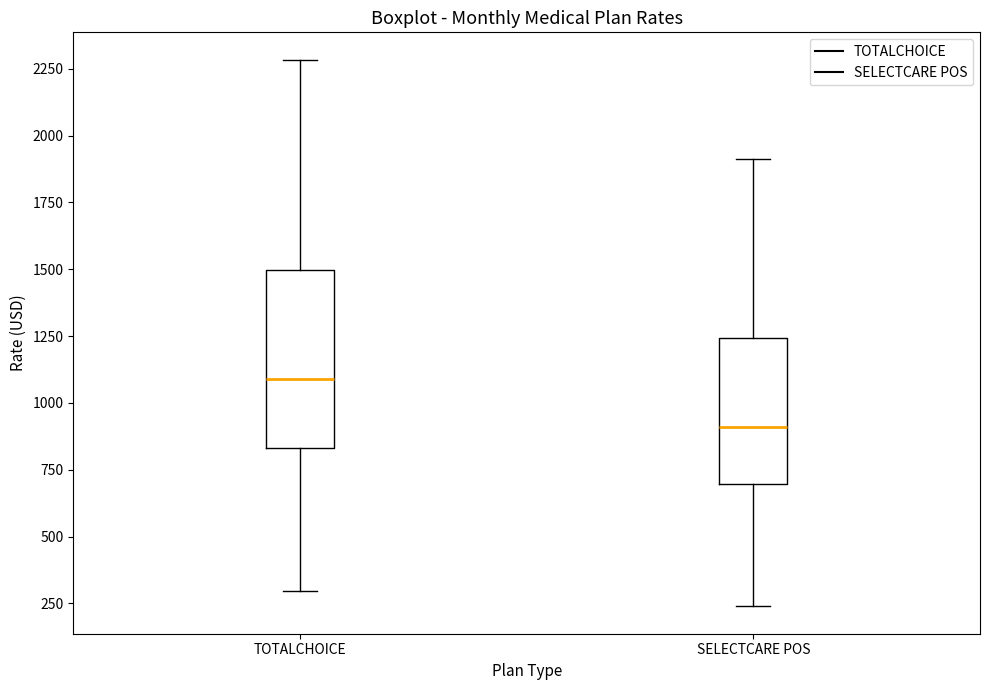

Which box is the tallest, from its lower edge to its upper edge?

TOTALCHOICE